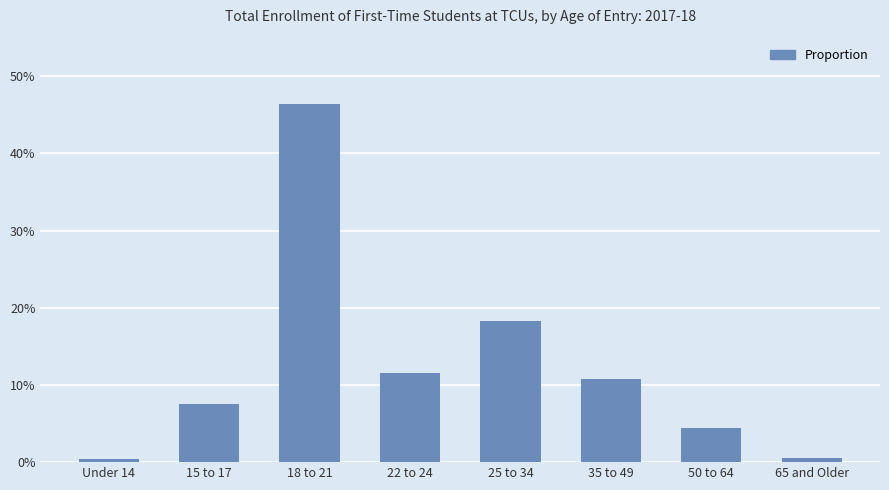

What is the label of the 1st bar from the left?

Under 14